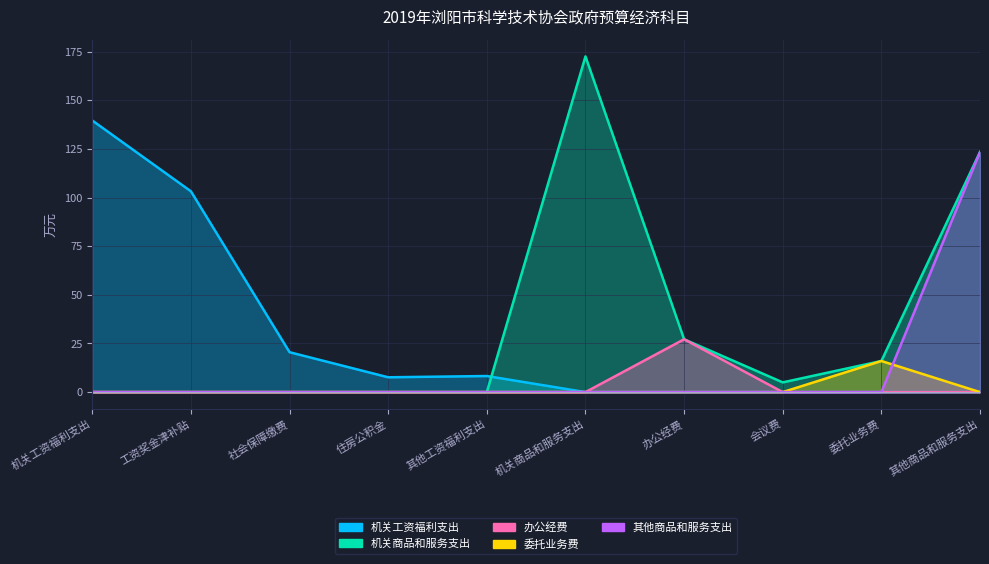

Reading left to right, extract all data points from this chart.

机关工资福利支出: 机关工资福利支出=139.7	工资奖金津补贴=103.3	社会保障缴费=20.5	住房公积金=7.6	其他工资福利支出=8.3	机关商品和服务支出=0.0	办公经费=0.0	会议费=0.0	委托业务费=0.0	其他商品和服务支出=0.0
机关商品和服务支出: 机关工资福利支出=0.0	工资奖金津补贴=0.0	社会保障缴费=0.0	住房公积金=0.0	其他工资福利支出=0.0	机关商品和服务支出=172.6	办公经费=27.2	会议费=5.0	委托业务费=16.0	其他商品和服务支出=123.5
办公经费: 机关工资福利支出=0.0	工资奖金津补贴=0.0	社会保障缴费=0.0	住房公积金=0.0	其他工资福利支出=0.0	机关商品和服务支出=0.0	办公经费=27.2	会议费=0.0	委托业务费=0.0	其他商品和服务支出=0.0
委托业务费: 机关工资福利支出=0.0	工资奖金津补贴=0.0	社会保障缴费=0.0	住房公积金=0.0	其他工资福利支出=0.0	机关商品和服务支出=0.0	办公经费=0.0	会议费=0.0	委托业务费=16.0	其他商品和服务支出=0.0
其他商品和服务支出: 机关工资福利支出=0.0	工资奖金津补贴=0.0	社会保障缴费=0.0	住房公积金=0.0	其他工资福利支出=0.0	机关商品和服务支出=0.0	办公经费=0.0	会议费=0.0	委托业务费=0.0	其他商品和服务支出=123.5